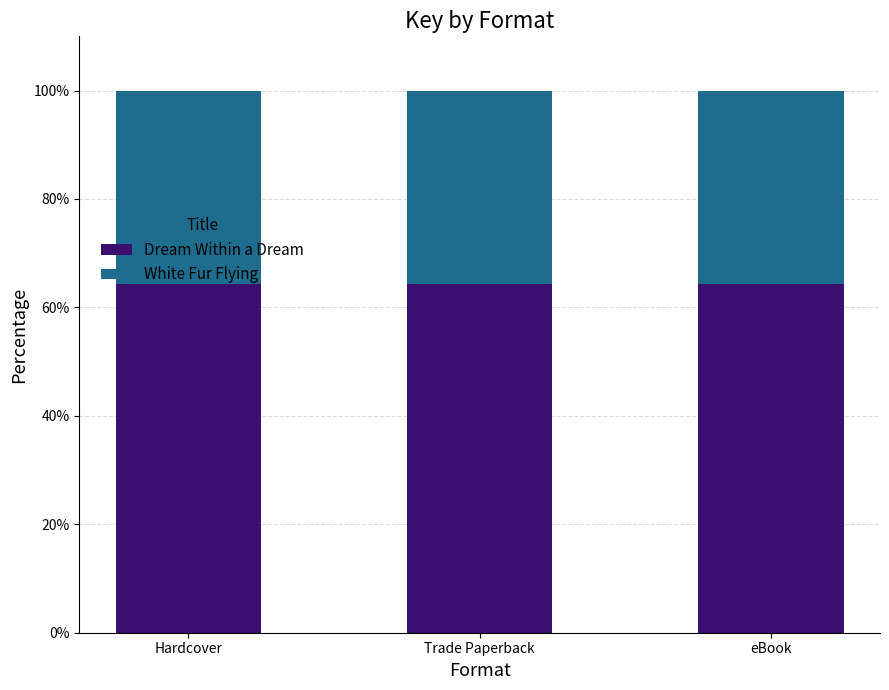

What value does the Dream Within a Dream series have at eBook?

64.3